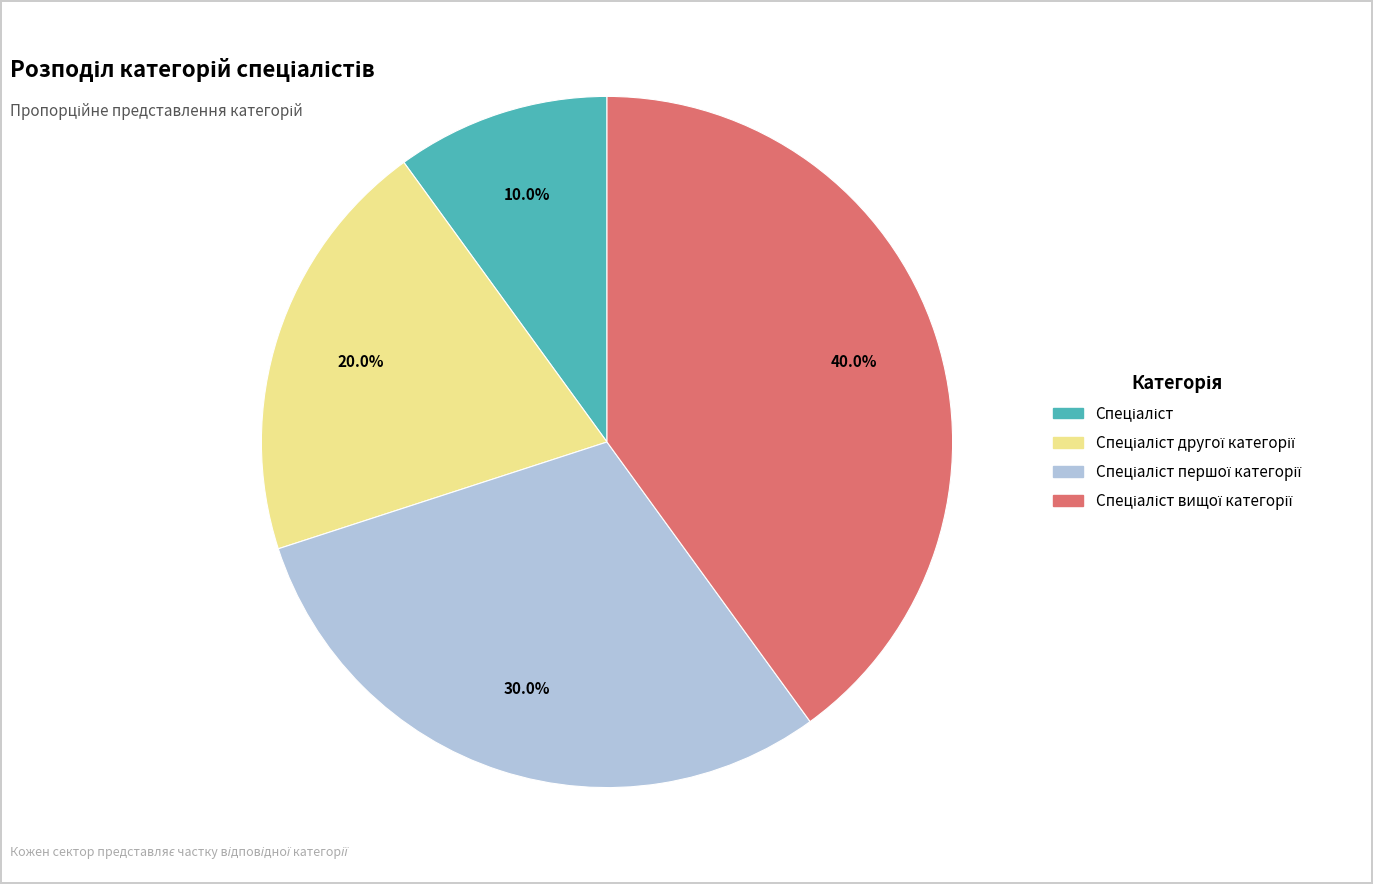

Is there a majority slice in this chart?

No